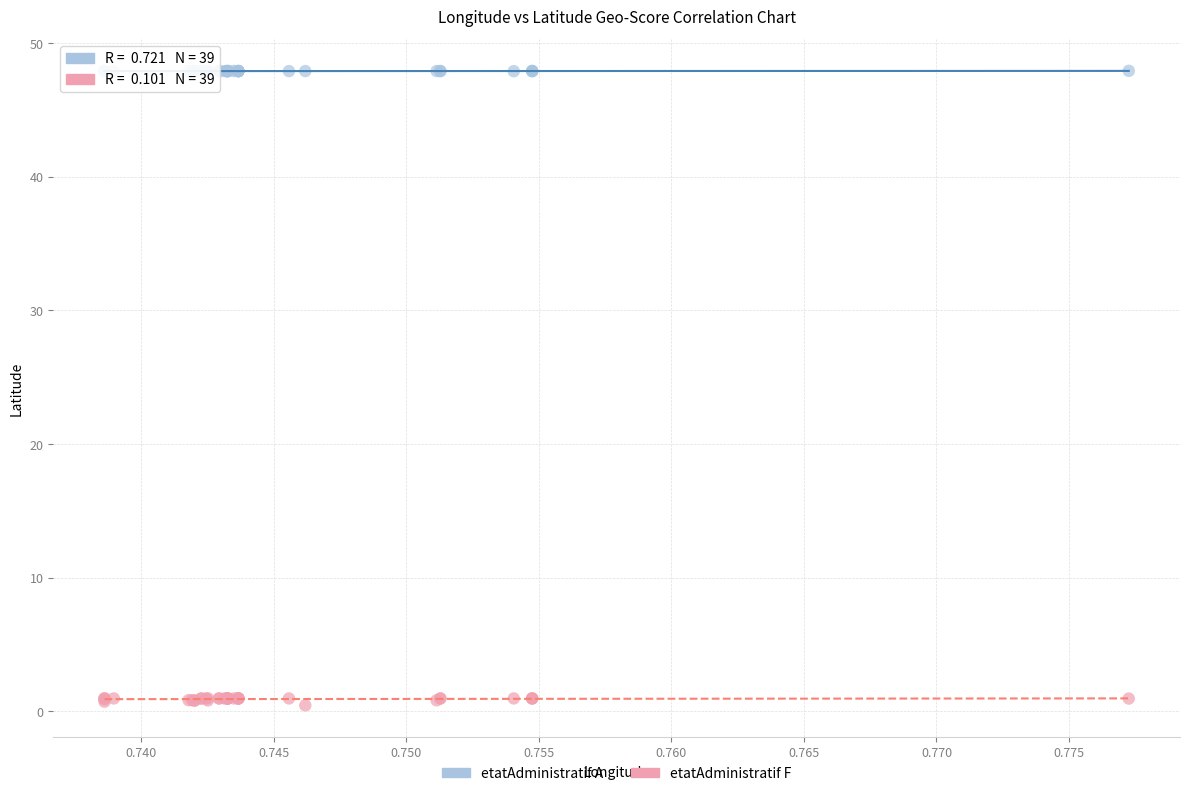

Which series reaches the minimum Y coordinate?

etatAdministratif F